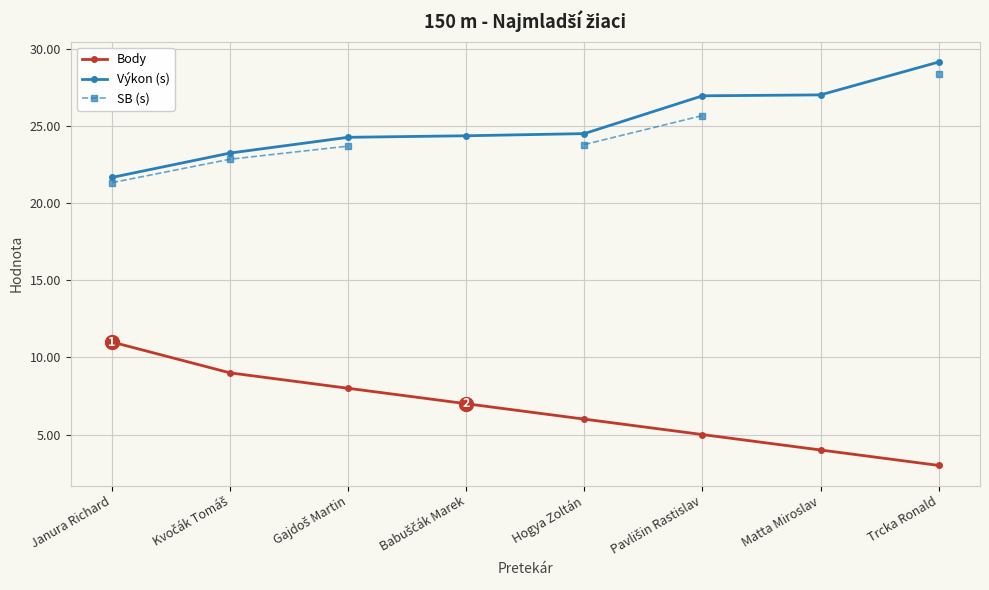

What is the lowest value of the Body series?

3.0